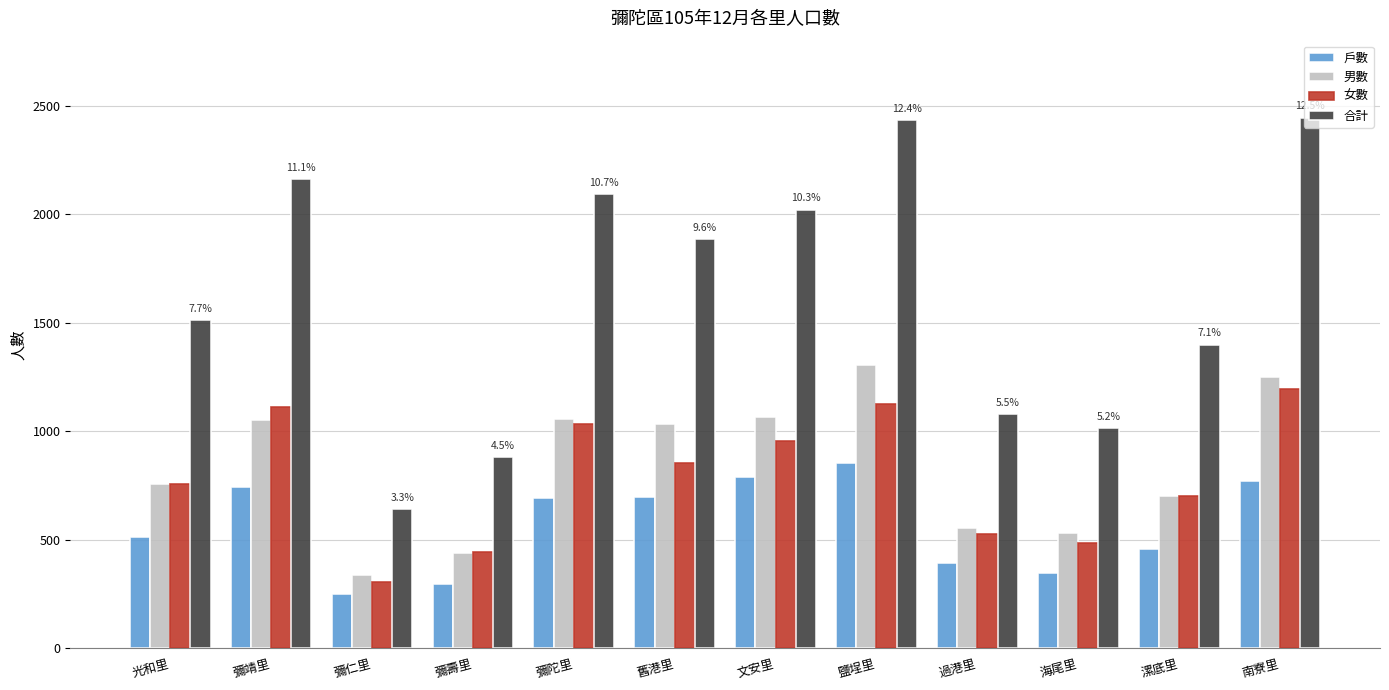

True or false: 合計 has a value of 2091 at 彌陀里.

True